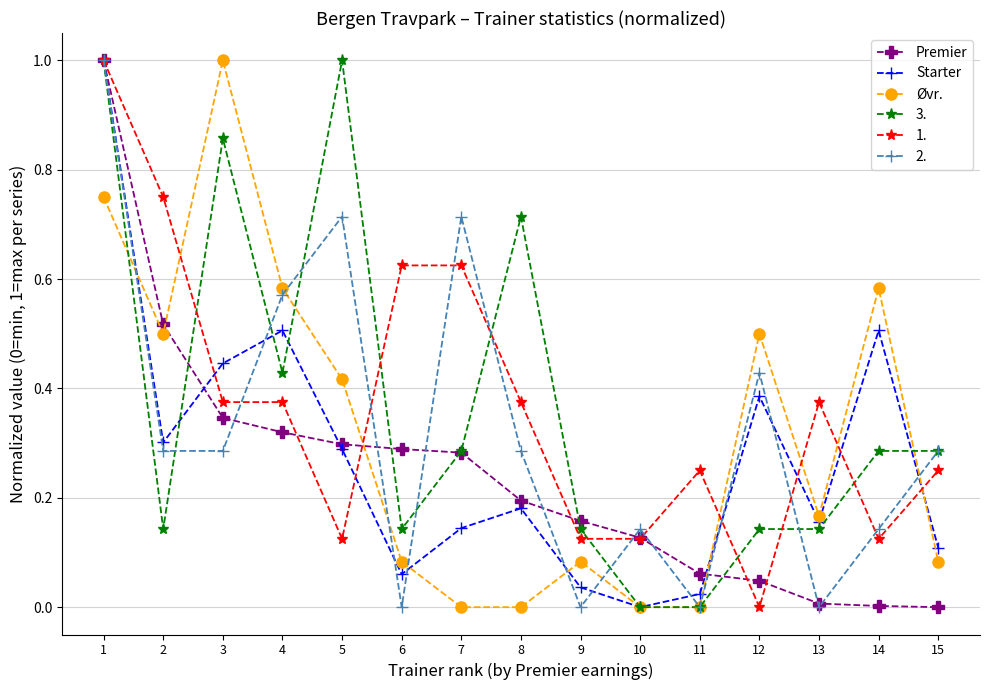

Which series changed the most between 2 and 13?

Premier